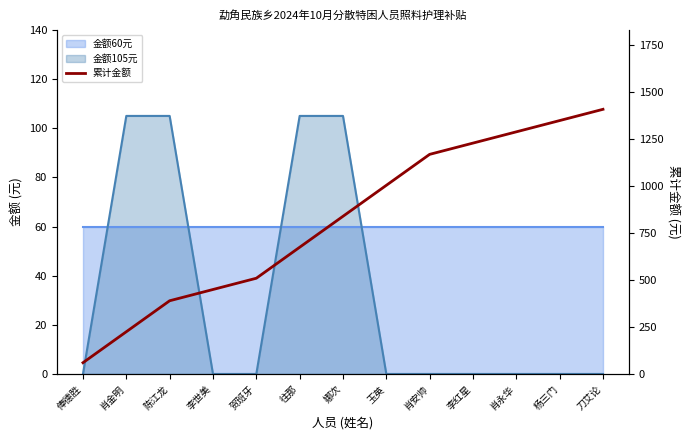

How many values exceed 840?

6